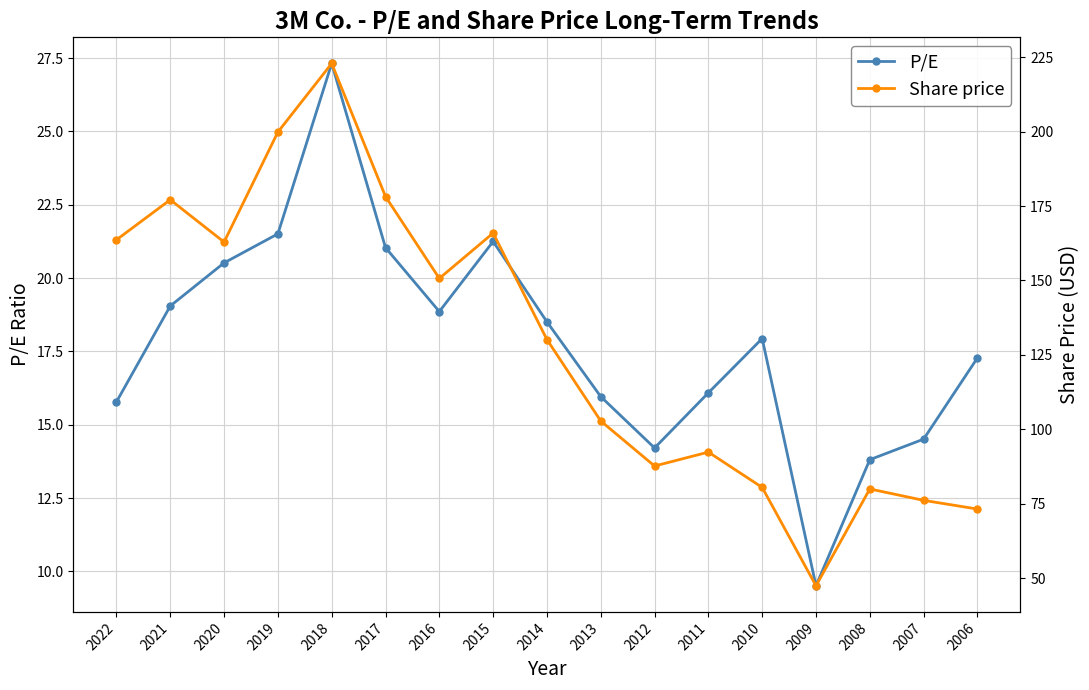

At which label is P/E closest to 18?

2010